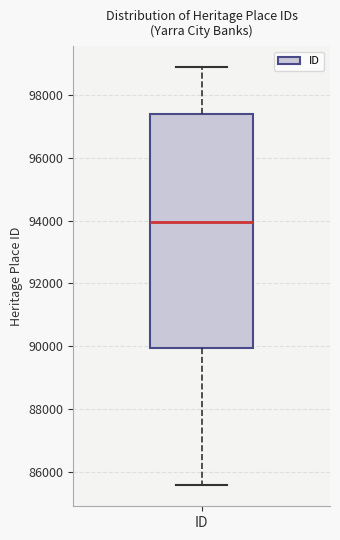

Read this box plot against the y-axis: the position of the median line, the range covered by the box, and the ends of both whiskers. The values are not printed on the chart, so give them approximately, as read against the axis.

median 94000, box 90000 to 97400, whiskers 85600 to 98800